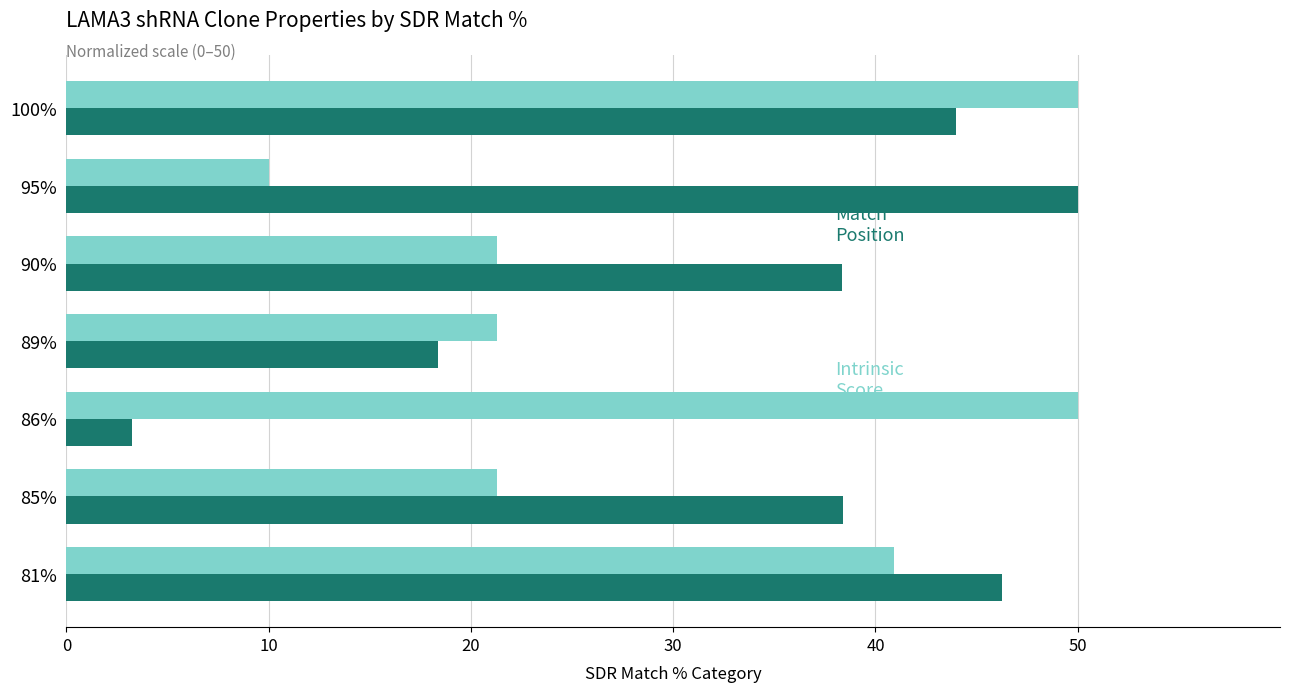

What is the spread (max minus min) of values at 90%?

17.1